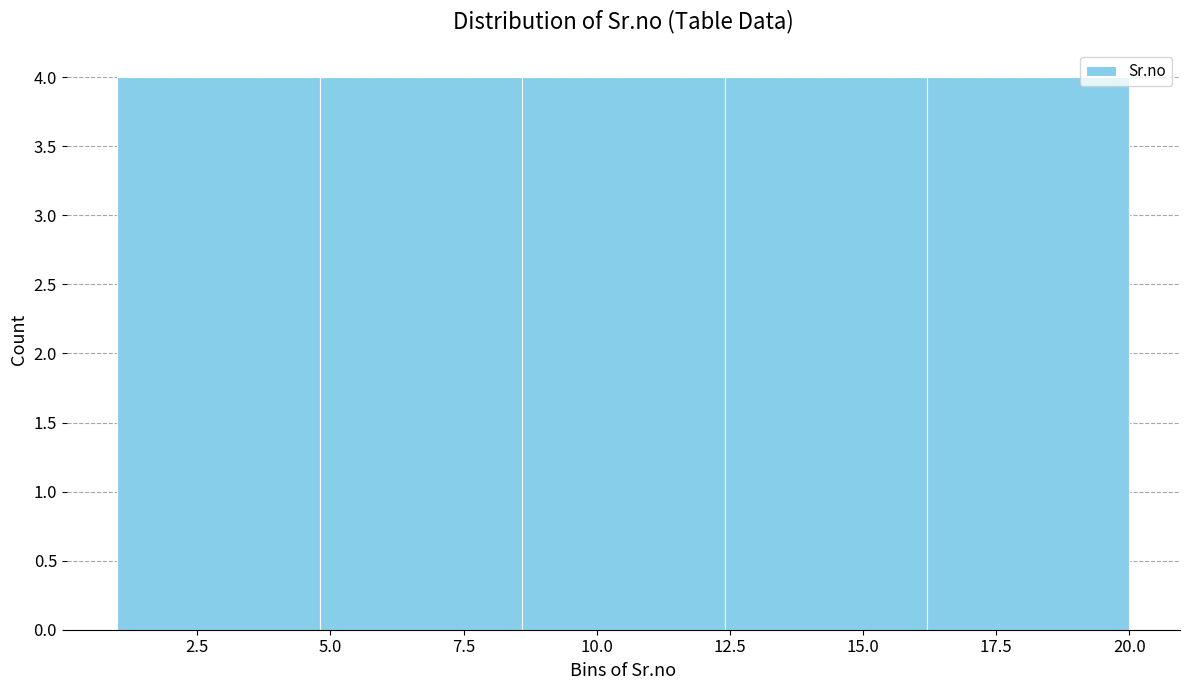

Reading left to right, transcribe this chart: for each bar, give the range it covers on the x-axis and its height. Neither the bar edges nor the heights are printed on the chart, so give them approximately, as read against the axes.

1.0 to 4.8: 4
4.8 to 8.6: 4
8.6 to 12.4: 4
12.4 to 16.2: 4
16.2 to 20.0: 4